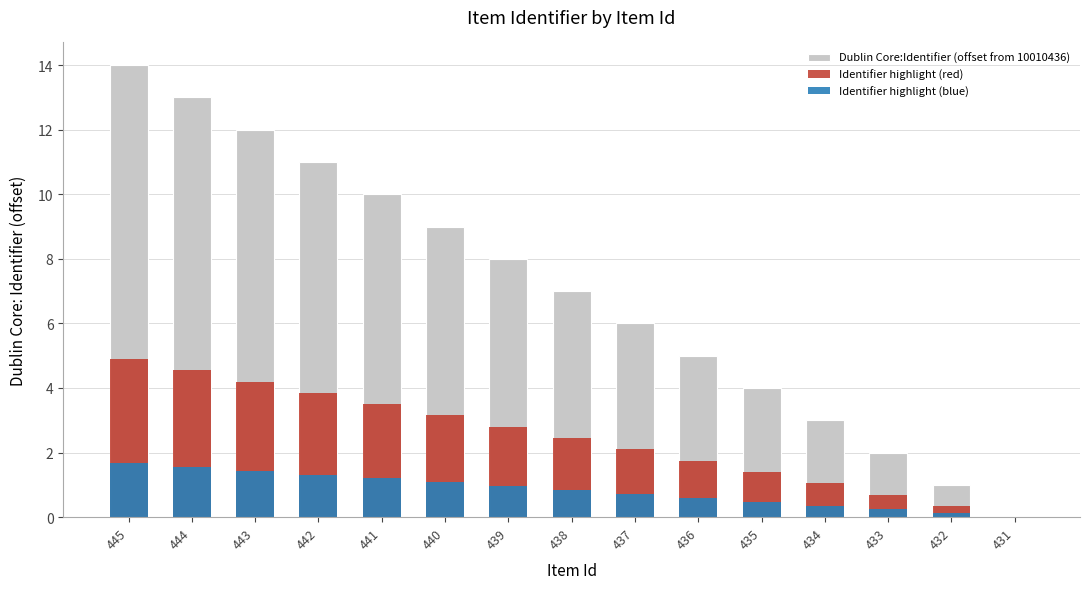

Is the value of Identifier highlight (blue) at 440 greater than the value of Identifier highlight (red) at 431?

Yes